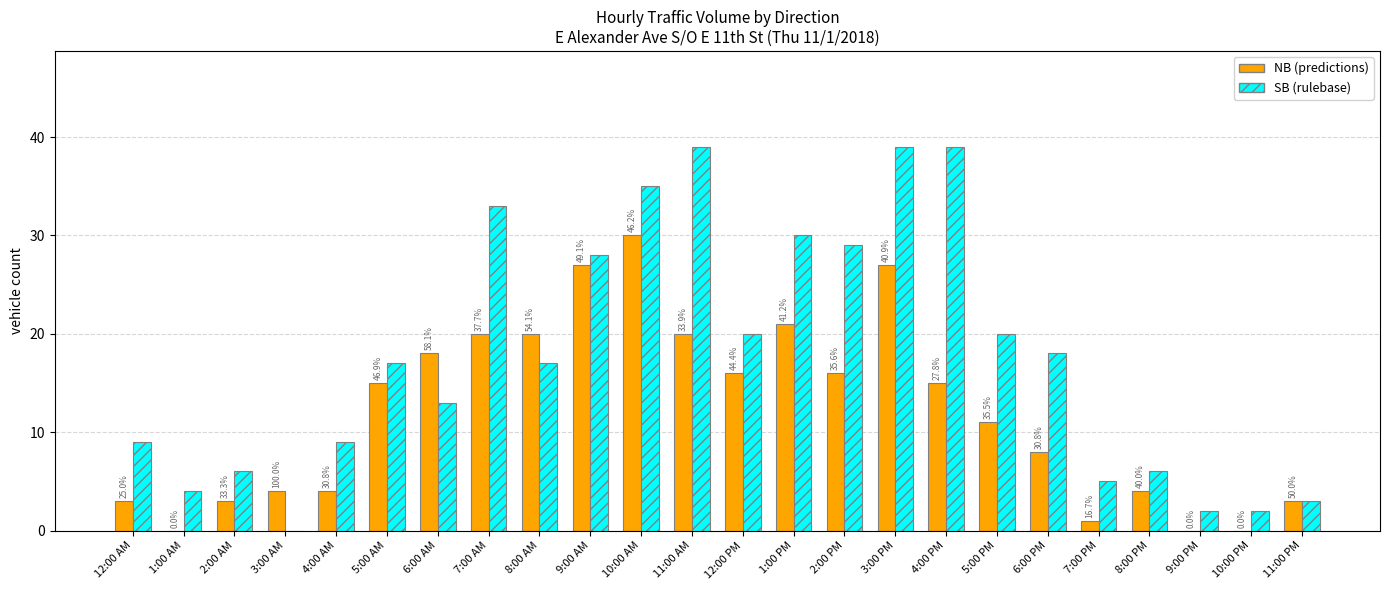

How many groups of bars are there?

24